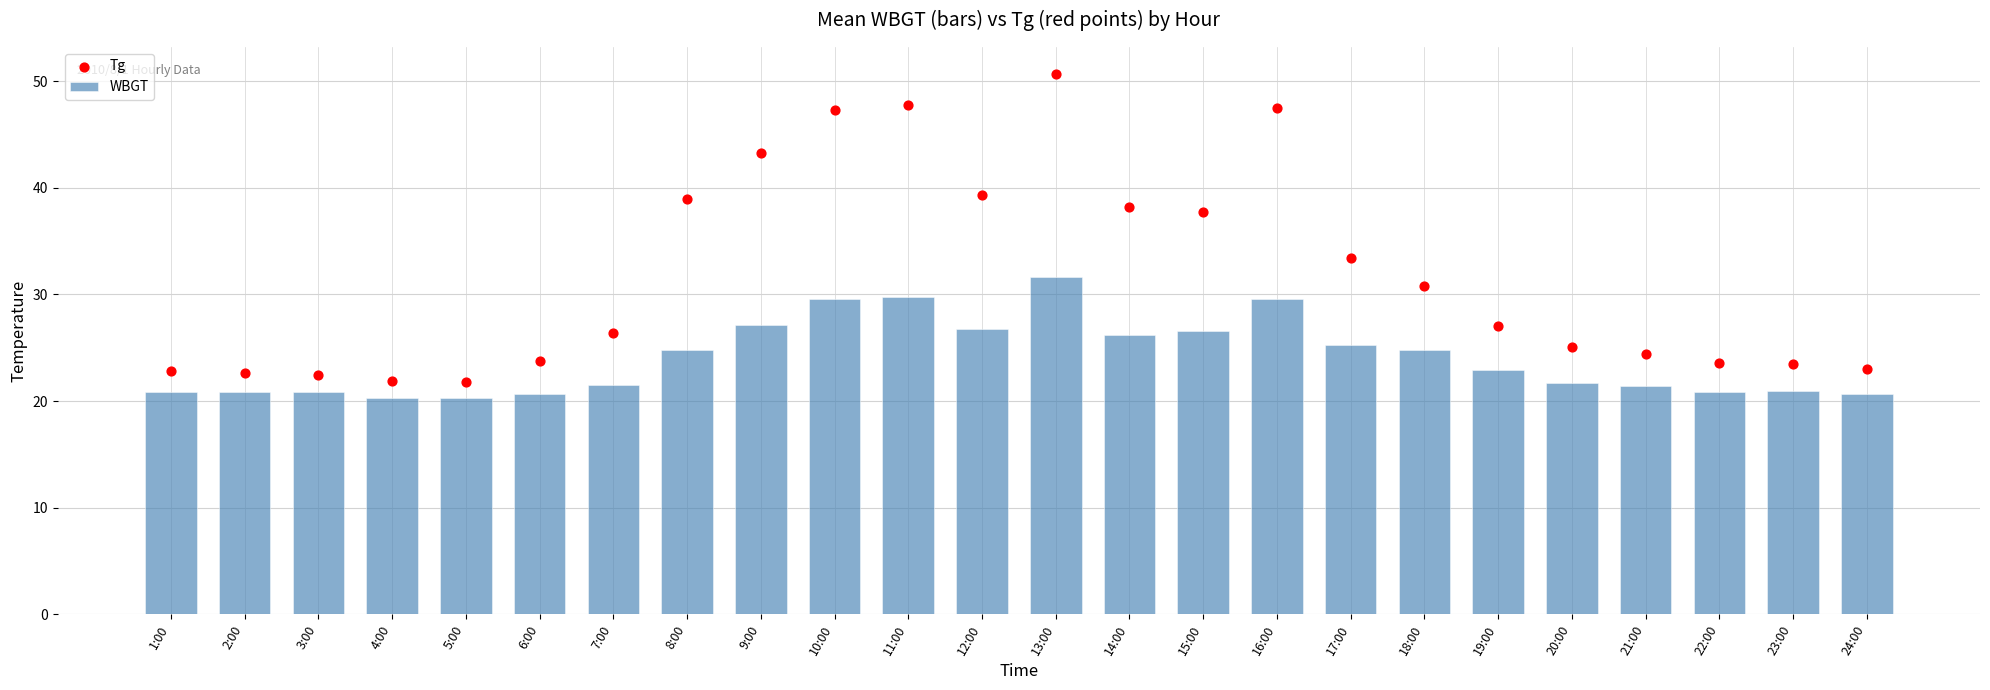

Which series contains the lowest Y value?

WBGT